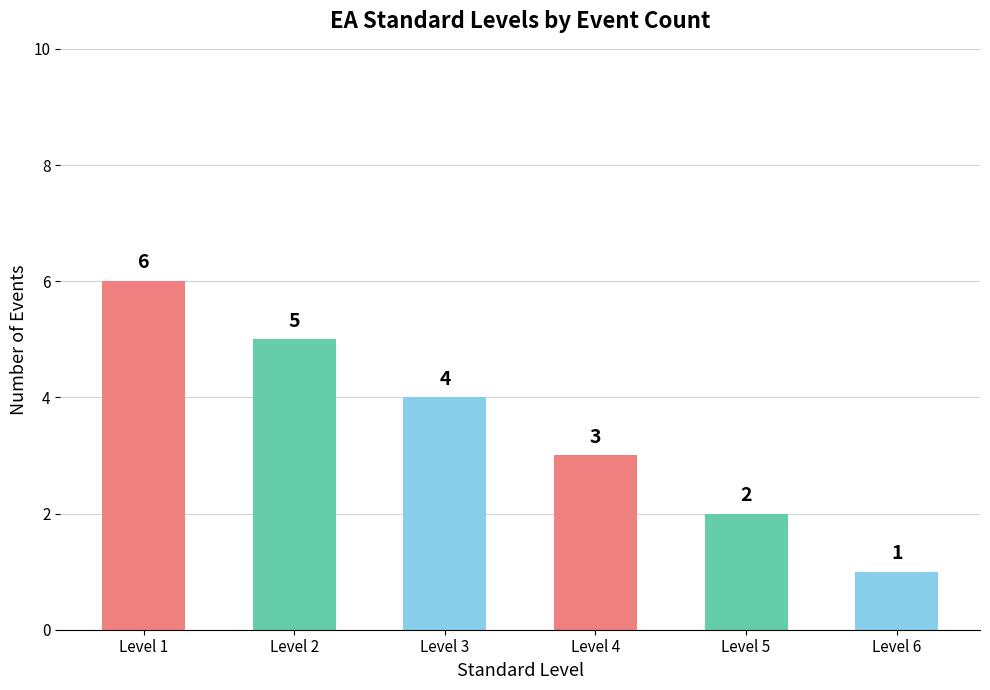

What value does the data have at Level 3?

4